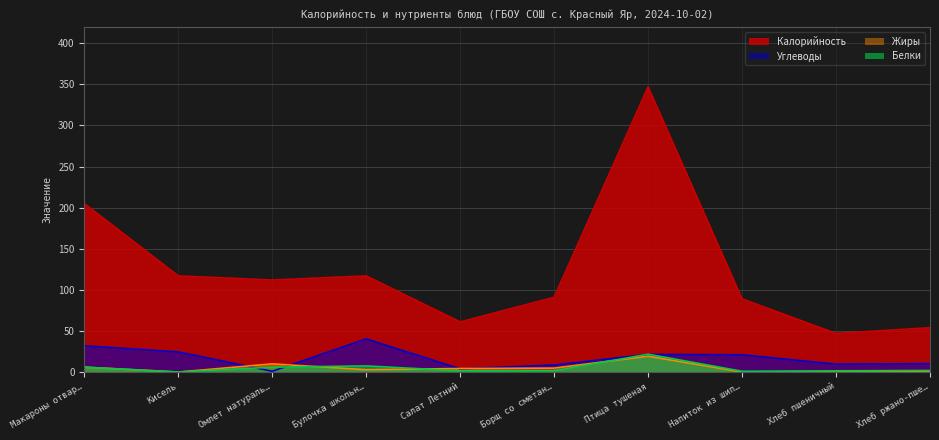

The Калорийность series shows 104.6 at Салат Летний. True or false?

False